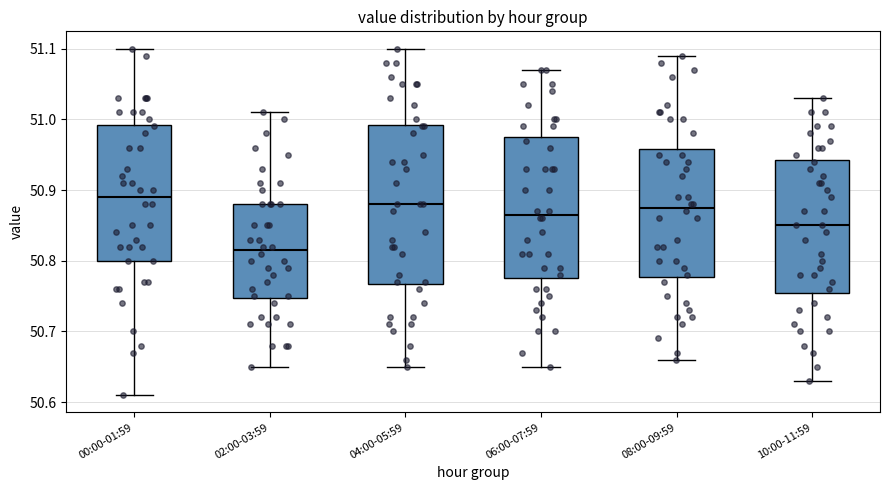

Where is the upper edge of the box for 02:00-03:59 on the y-axis? The values are not printed on the chart, so give them approximately, as read against the axis.

50.88